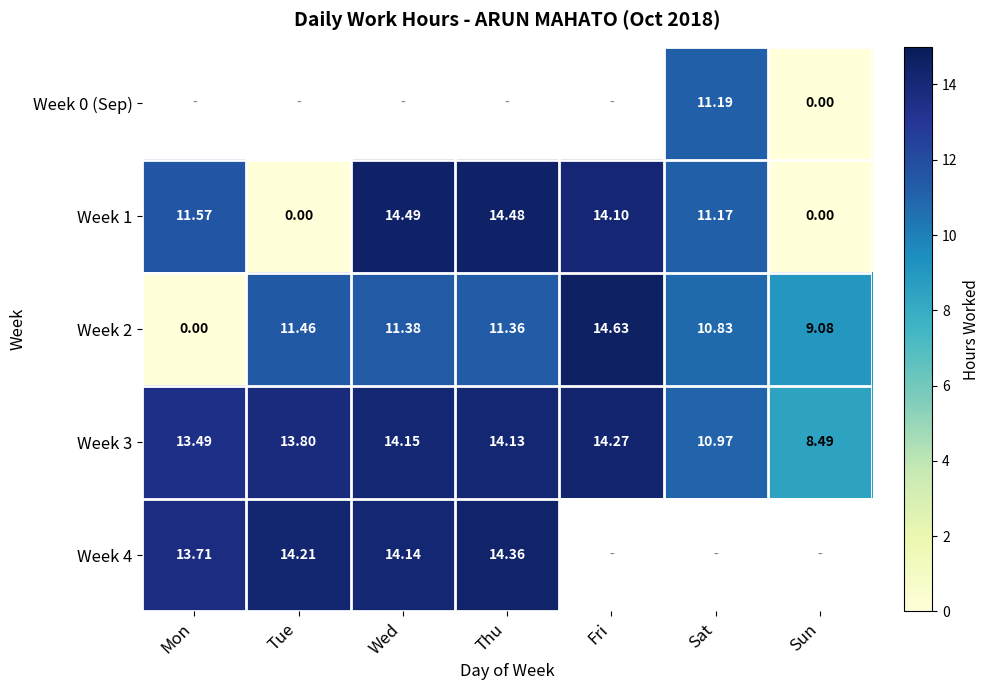

How many data points in Week 3 are above 13?

5